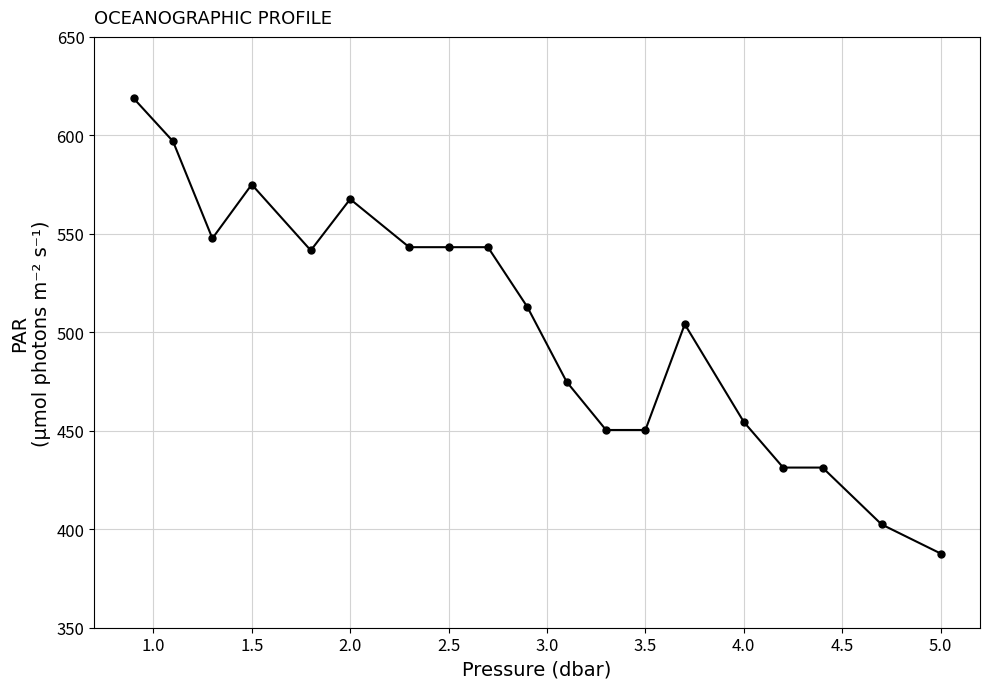

What is the difference between the maximum and minimum values?

231.1